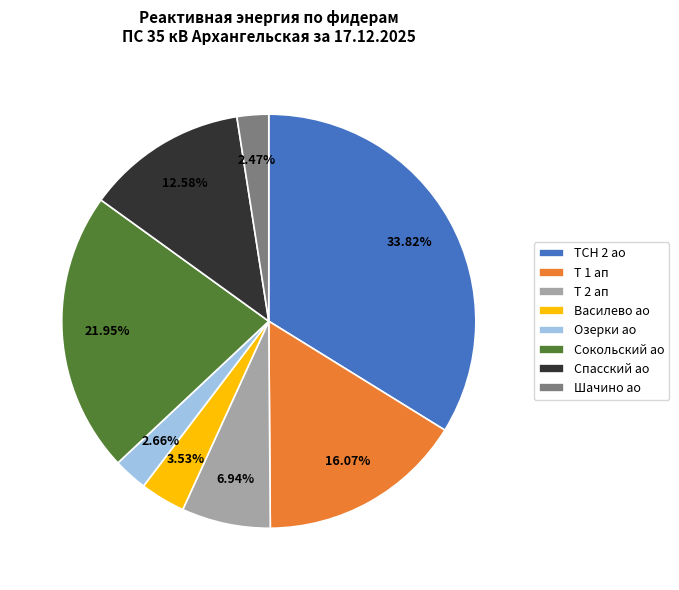

Do Озерки ао and ТСН 2 ао together represent more than half of the pie?

No